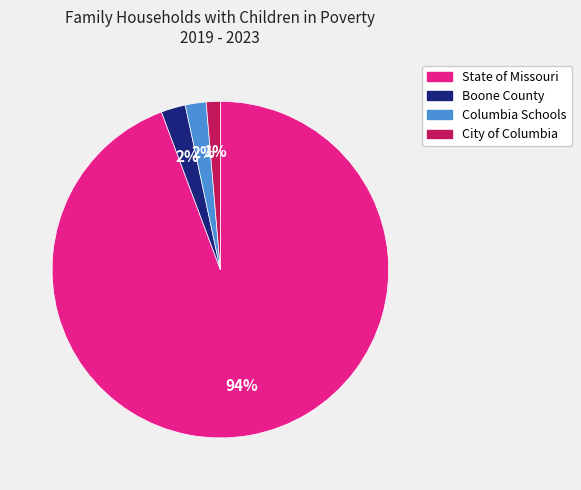

Which slice is the largest?

State of Missouri